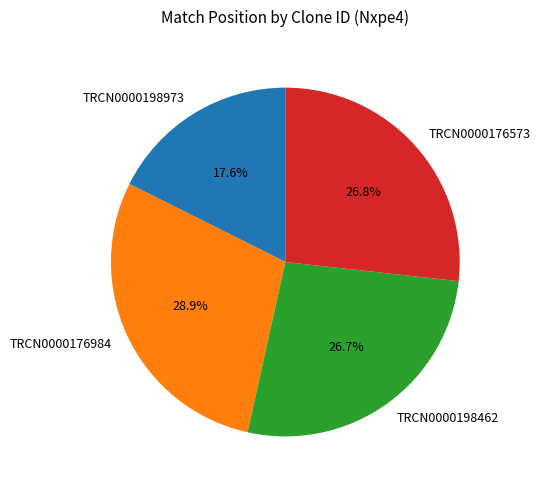

To the nearest percent, what portion does TRCN0000198462 represent?

27%